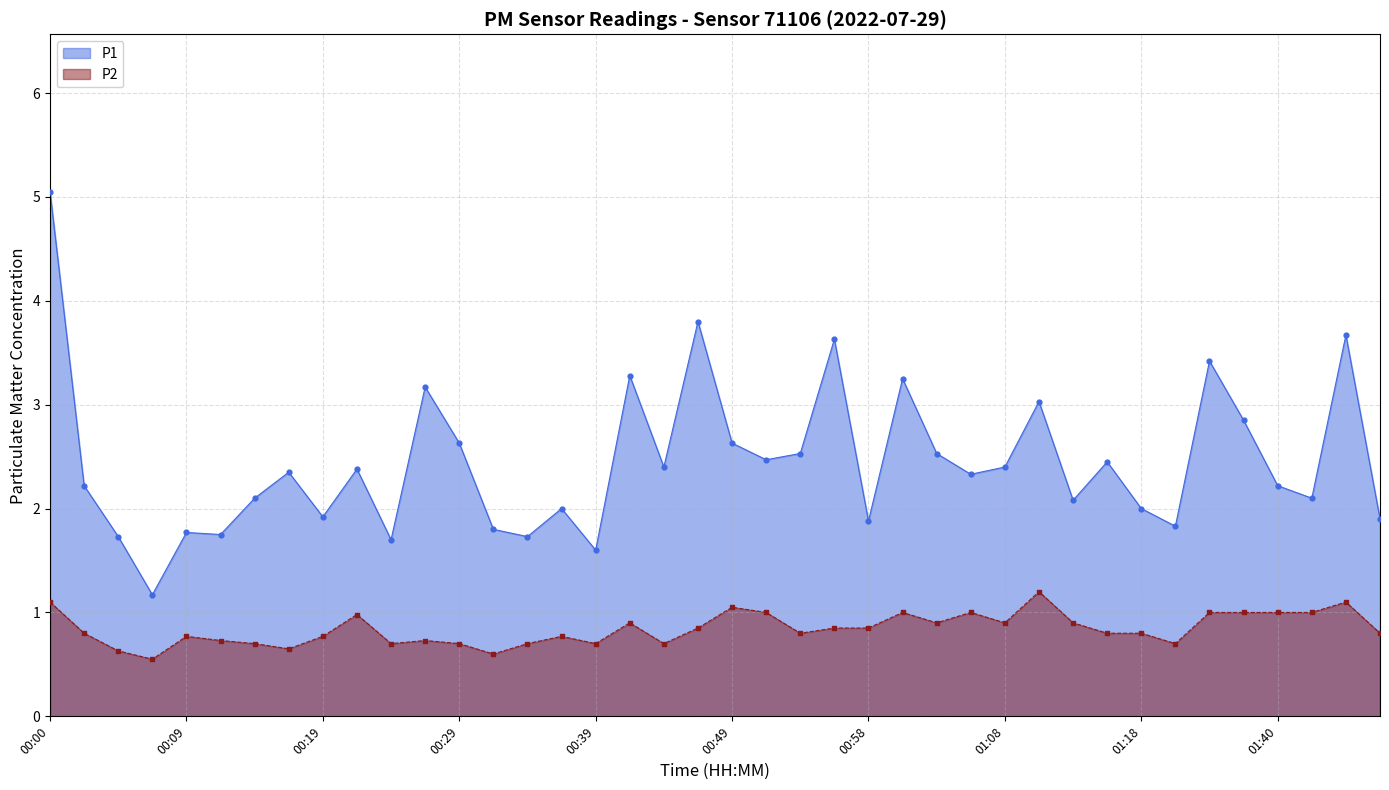

Which series has the largest Y range (max minus min)?

P1